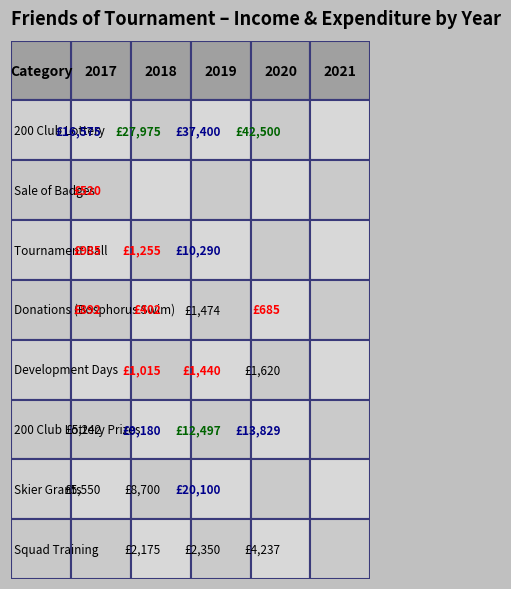

Is the value of 200 Club Lottery at Sale of Badges greater than the value of Development Days at Donations (Bosphorus Swim)?

Yes